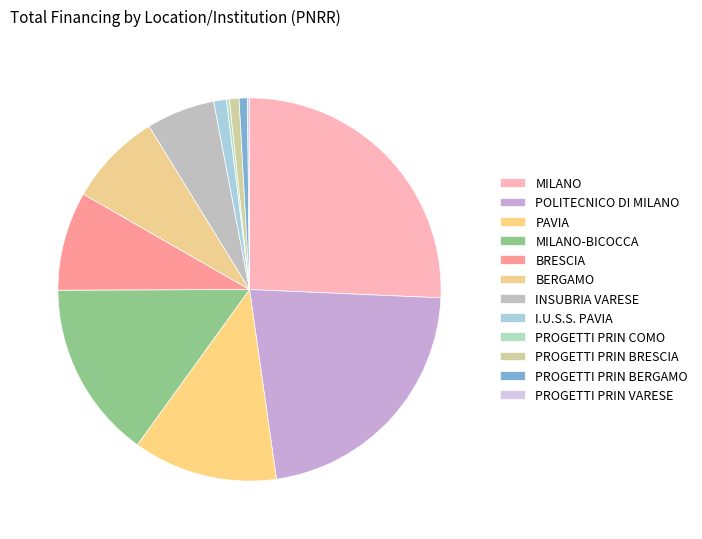

How many slices are in this pie chart?

12